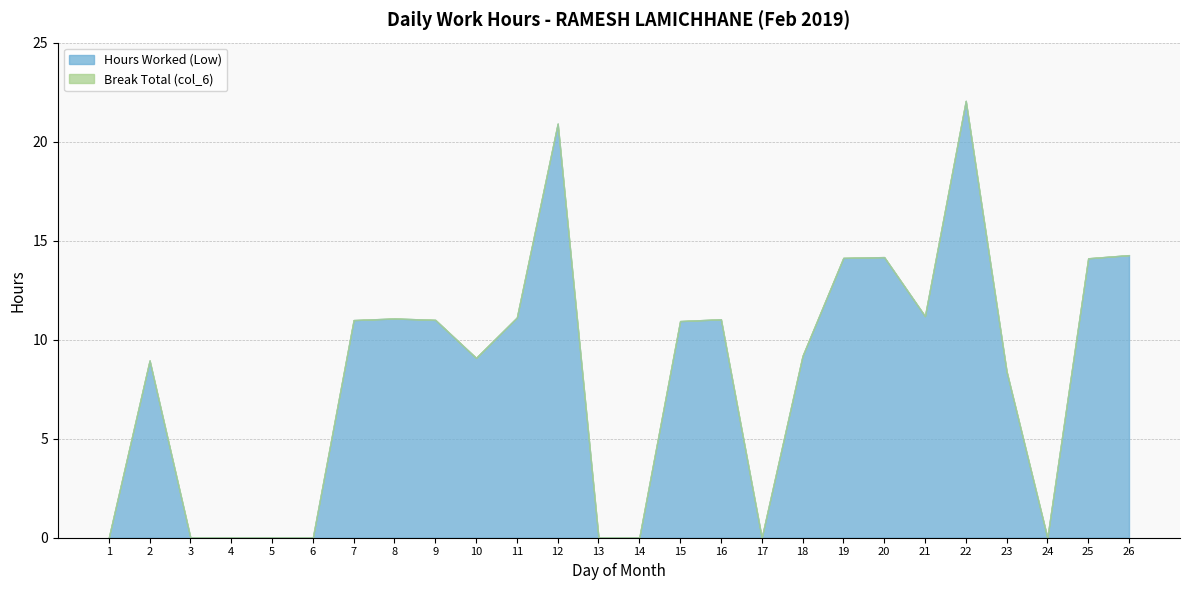

List the series in order of their overall mean, lowest first.

Break Total (col_6), Hours Worked (Low)